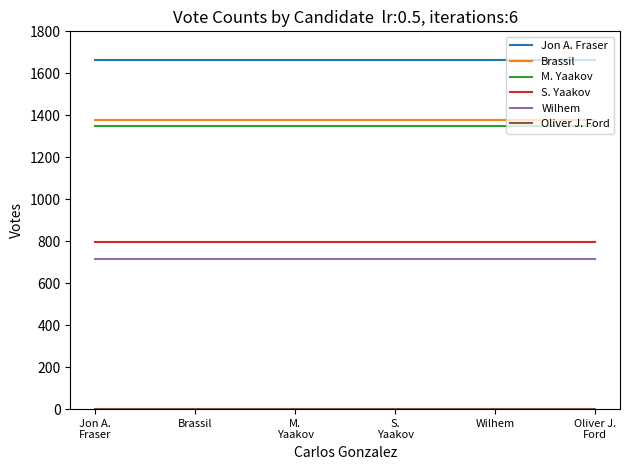

What is the greatest value displayed?

1664